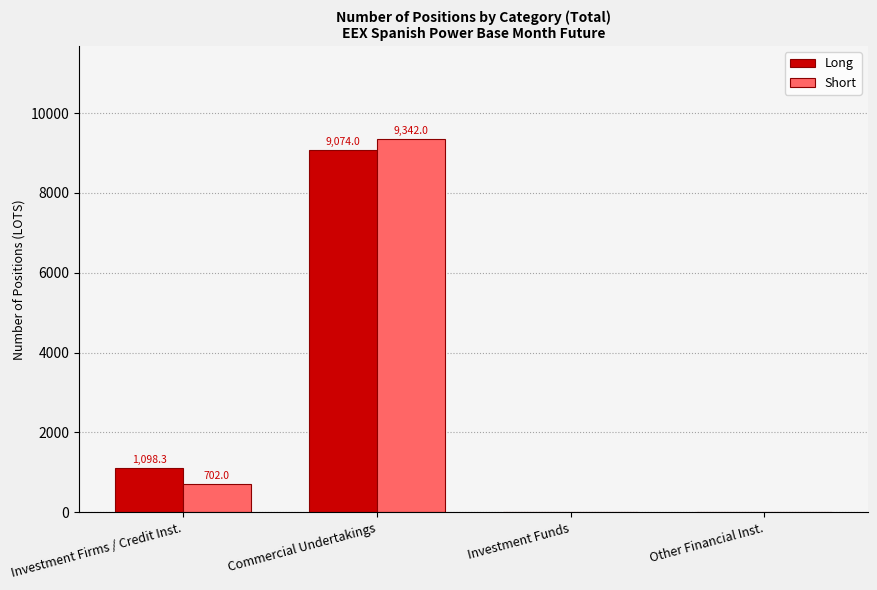

Which category has the highest value in the Long series?

Commercial Undertakings